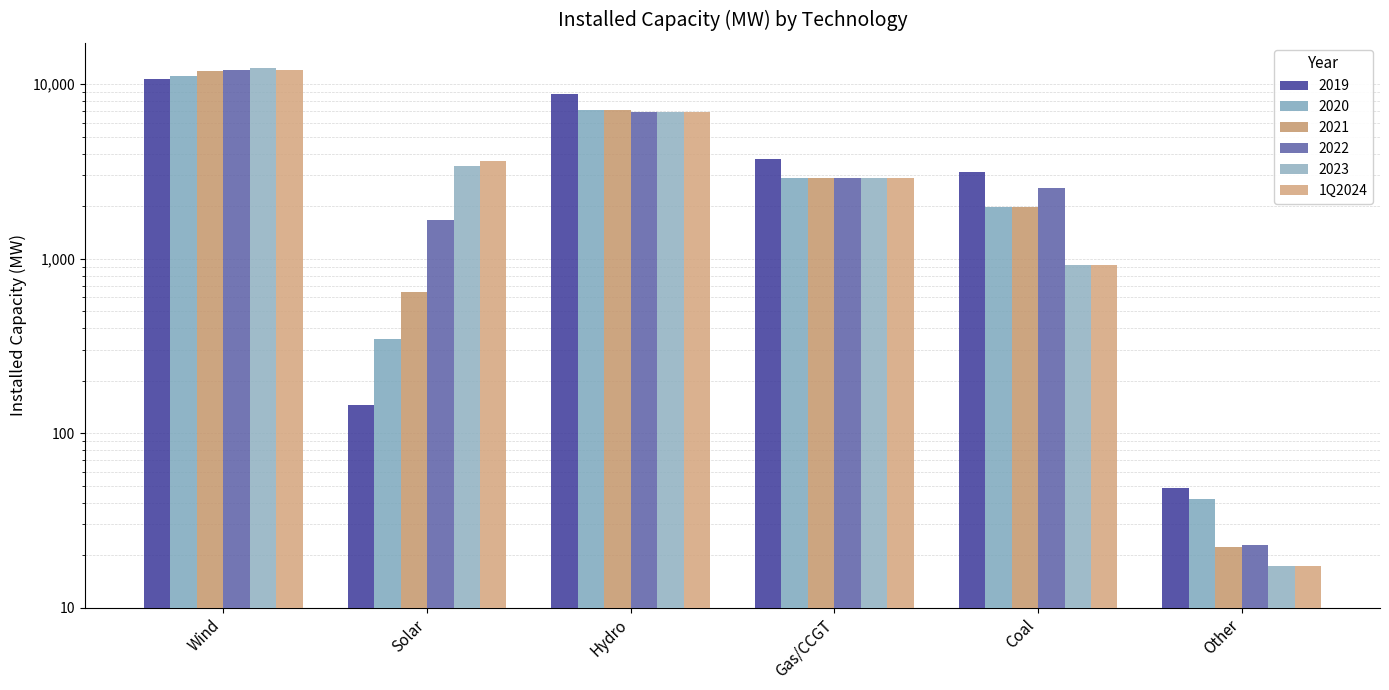

What is the difference between the maximum and second lowest values?

11218.2